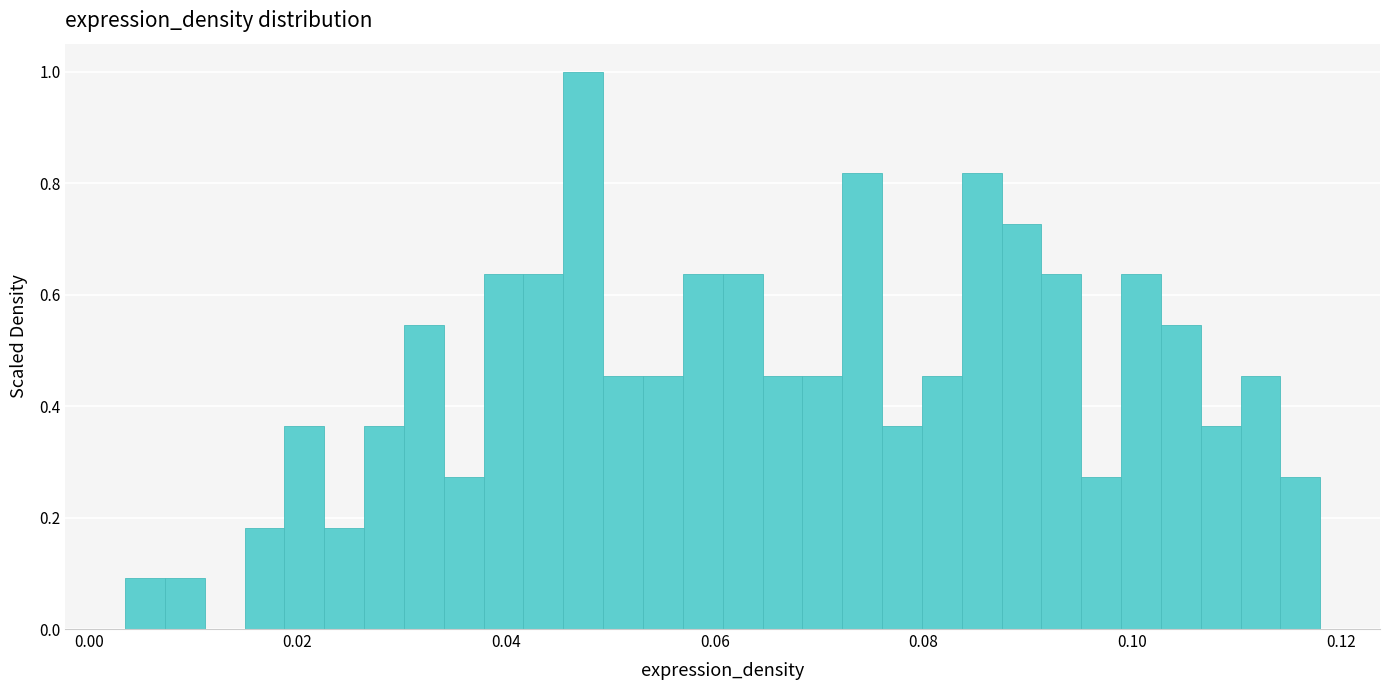

Around what value on the x-axis is the tallest bar? Give the approximate position of its centre, as read against the axis.

0.048